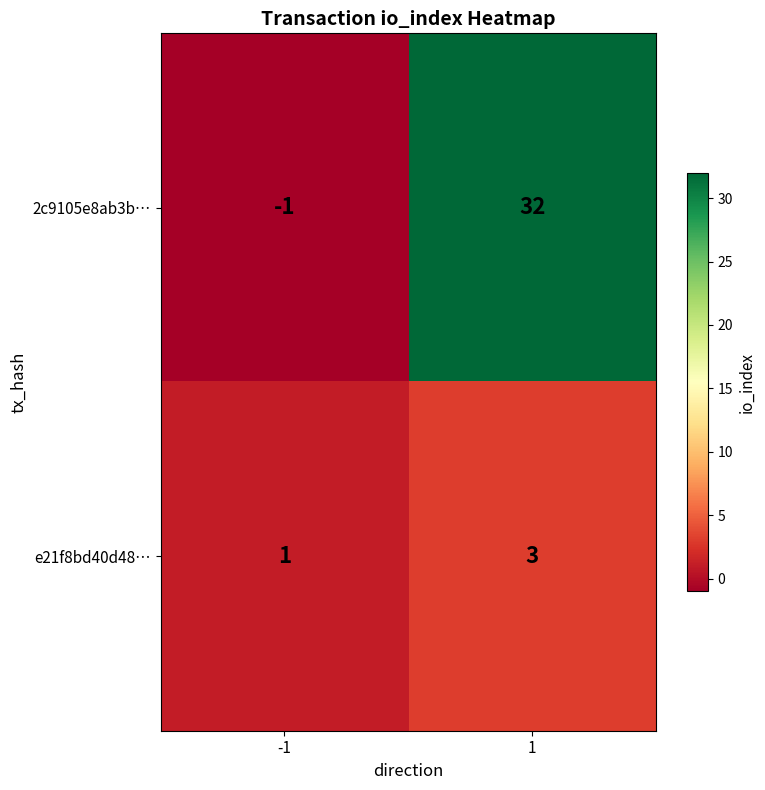

Which series has the largest total across all categories?

2c9105e8ab3b…